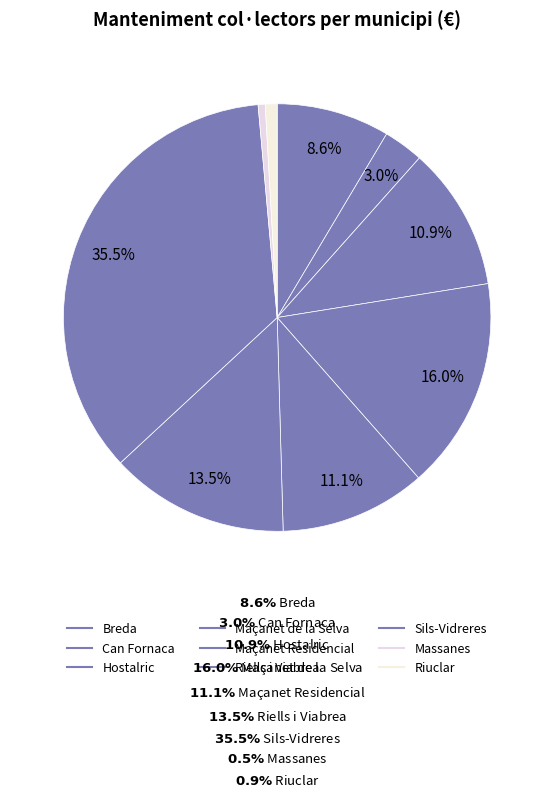

Count the number of slices in the pie.

9